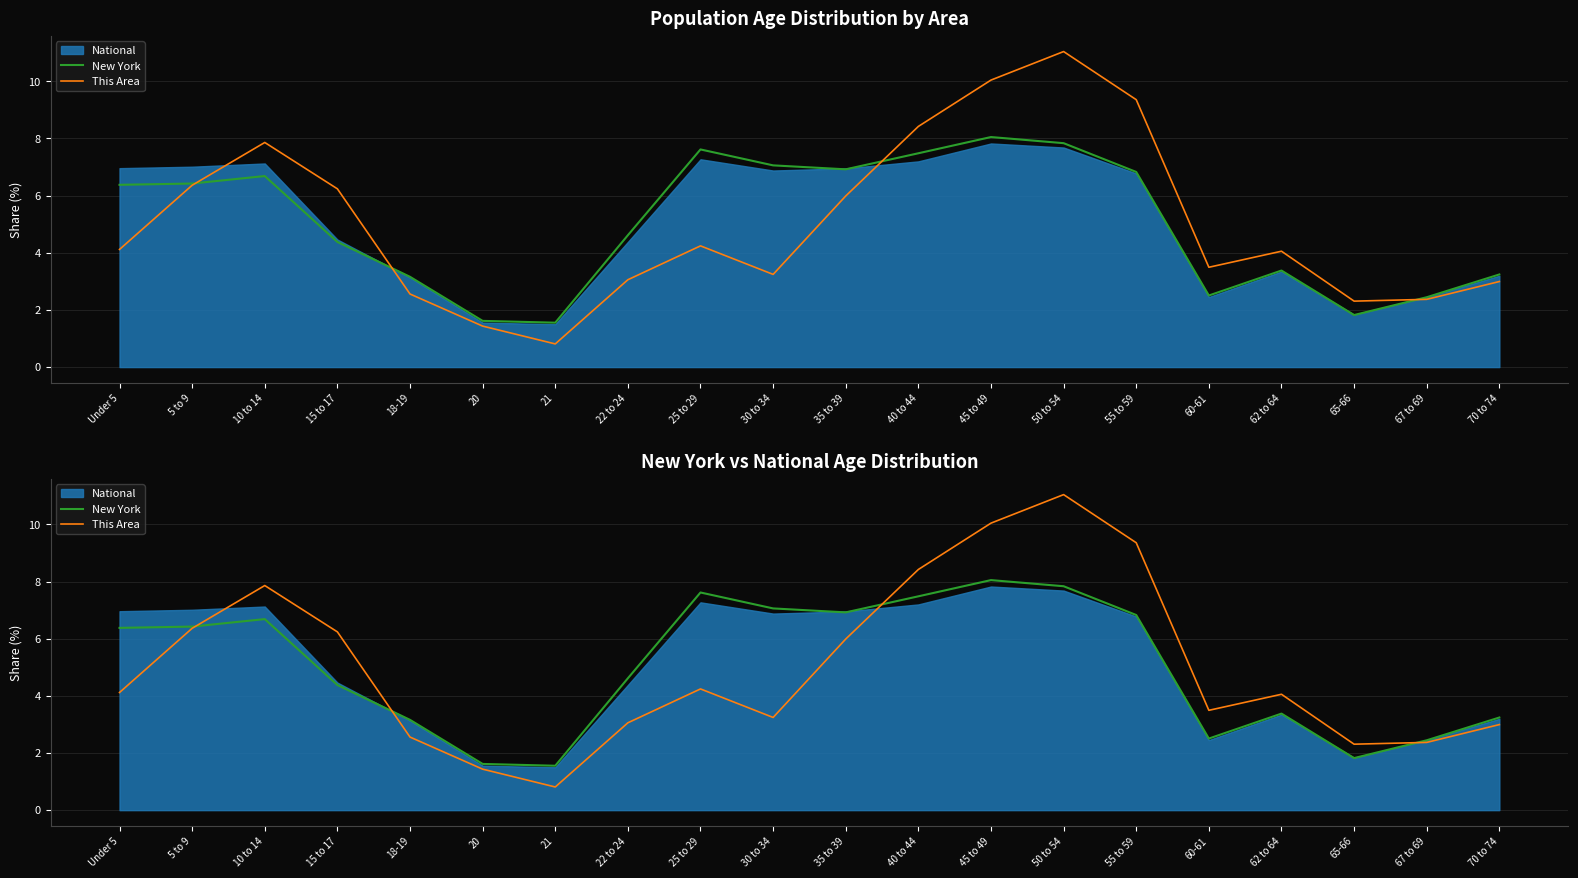

The value of New York at 21 is 1.6. True or false?

True